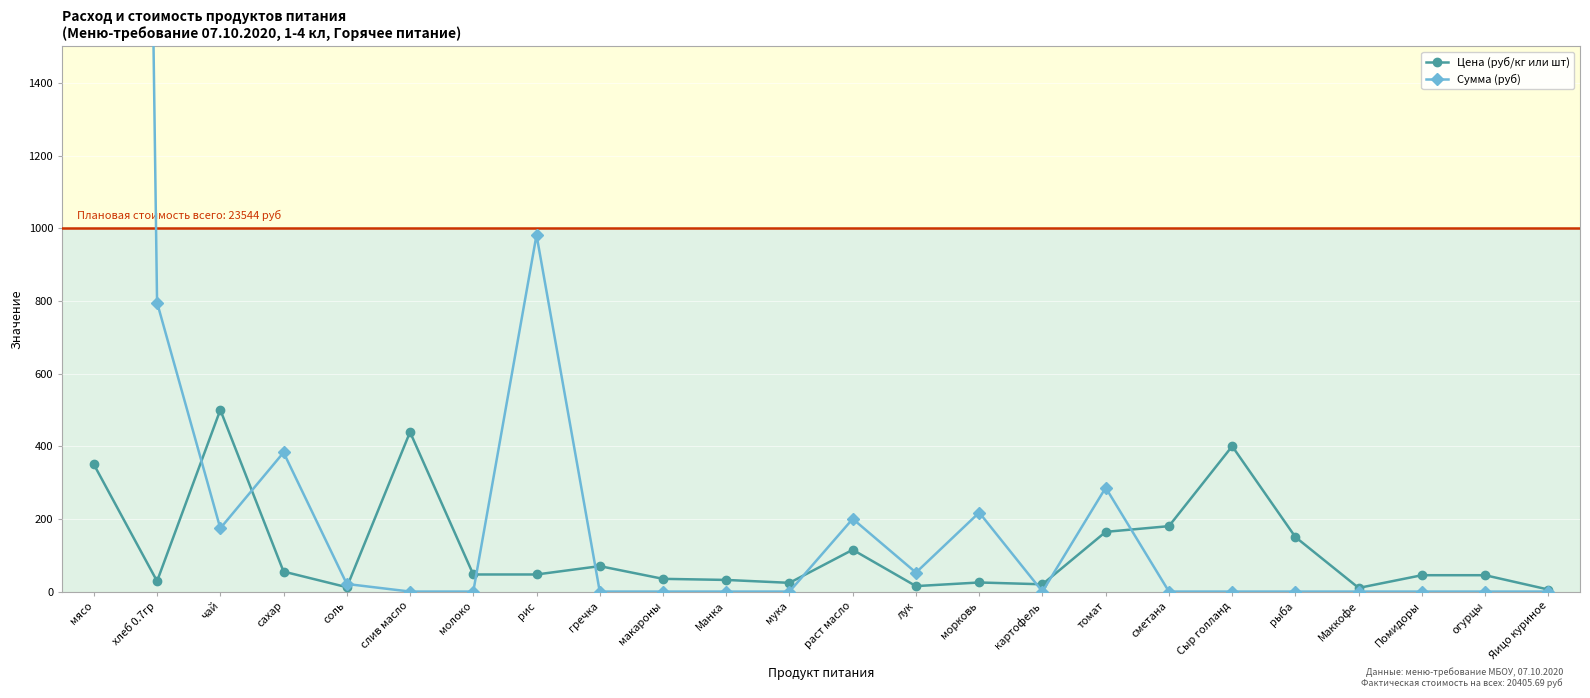

Which series has the largest range (max minus min)?

Сумма (руб)